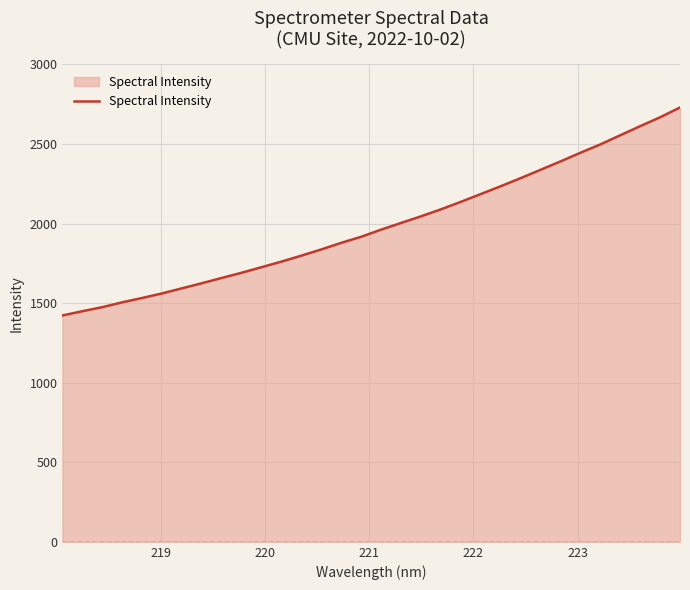

True or false: there are more than 0 points higher than both neighbors.

False